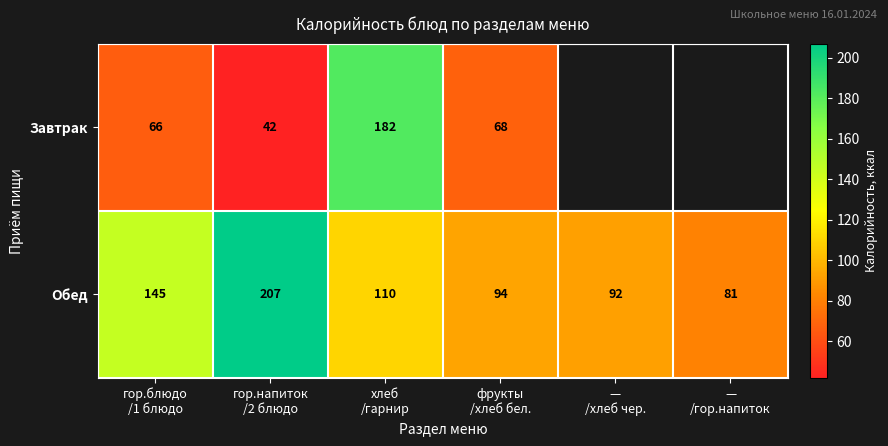

What is the sum of all Обед values?

729